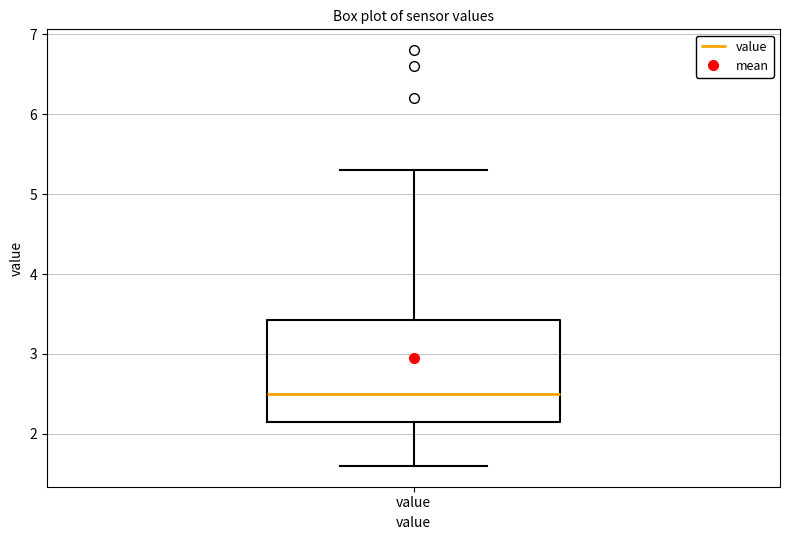

Read this box plot against the y-axis: the position of the median line, the range covered by the box, and the ends of both whiskers. The values are not printed on the chart, so give them approximately, as read against the axis.

median 2.5, box 2.2 to 3.4, whiskers 1.6 to 5.3